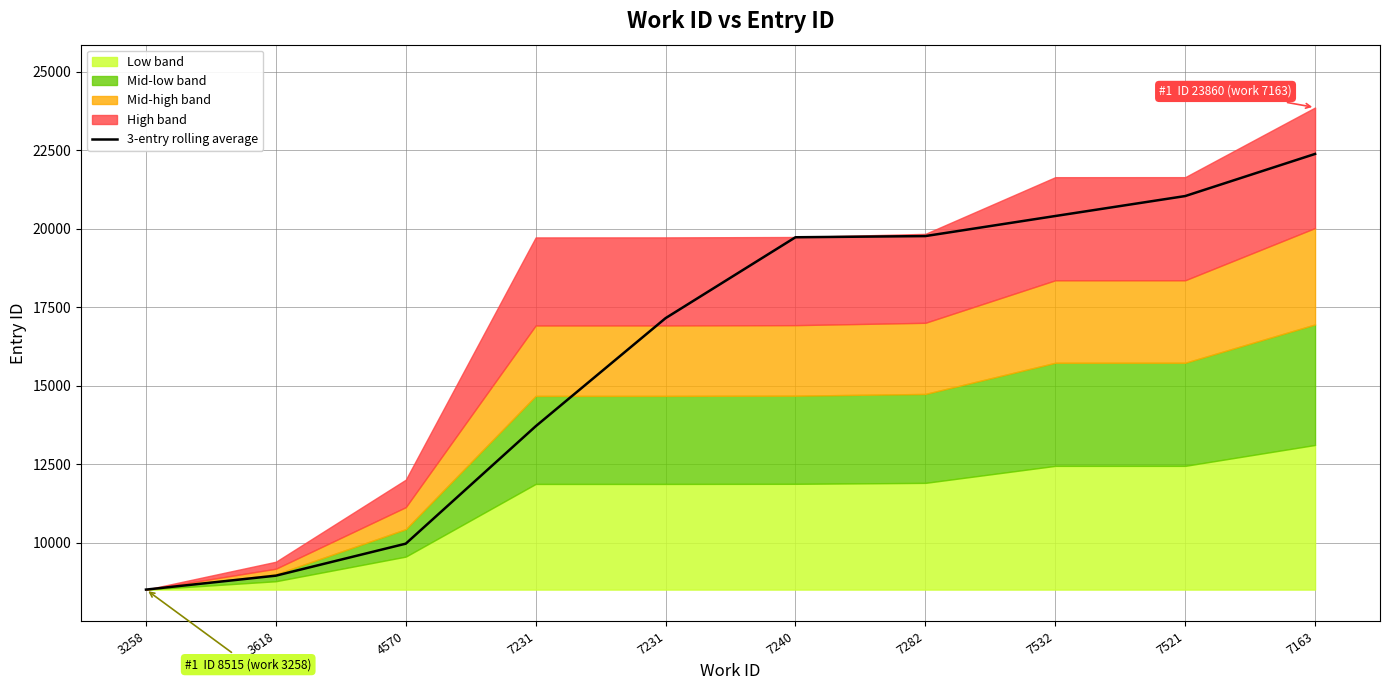

Rank the categories by value from lowest to highest.

3258, 3618, 4570, 7231, 7231, 7240, 7282, 7532, 7521, 7163